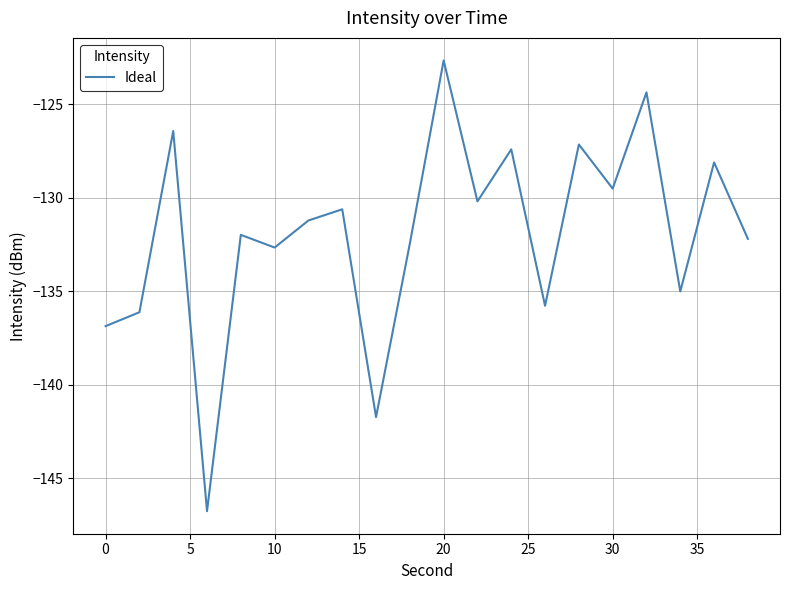

What is the maximum value shown in the chart?

-122.7